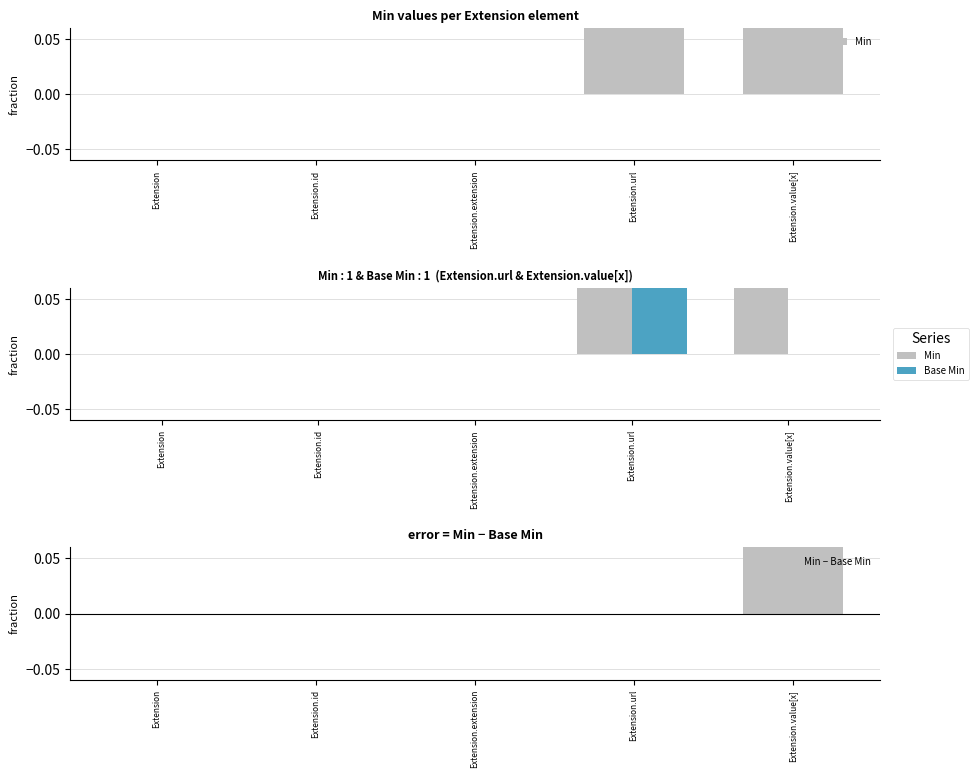

What is the sum of all Base Min values?

1